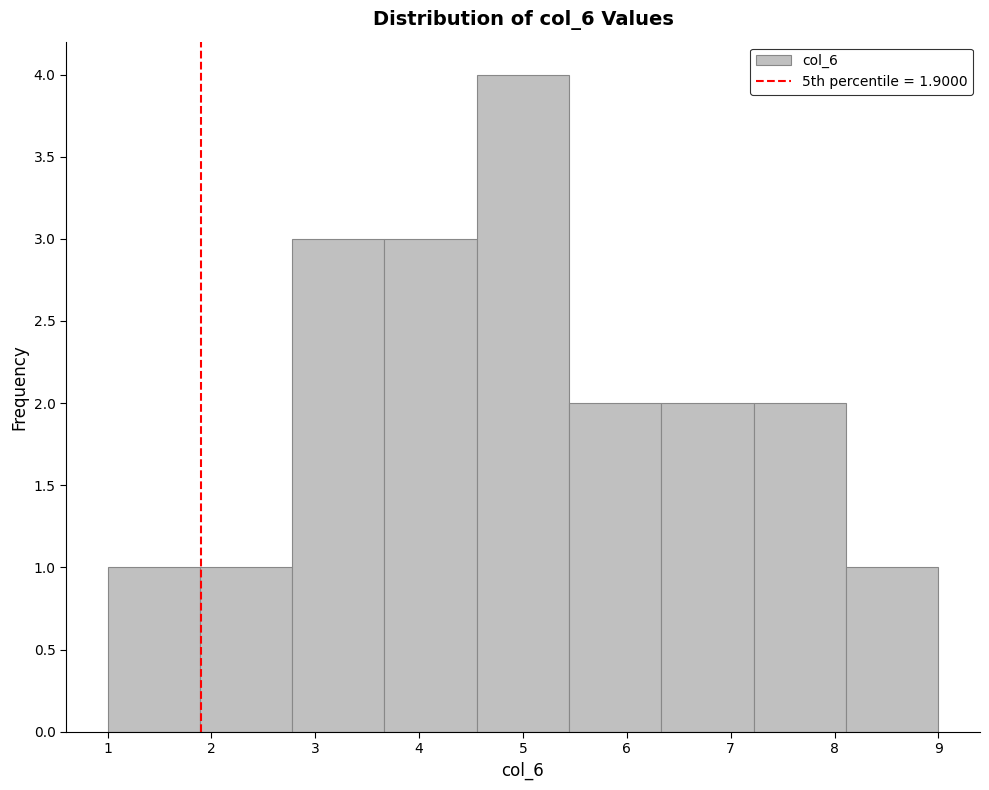

Reading left to right, transcribe this chart: for each bar, give the range it covers on the x-axis and its height. Neither the bar edges nor the heights are printed on the chart, so give them approximately, as read against the axes.

1.0 to 1.9: 1
1.9 to 2.8: 1
2.8 to 3.7: 3
3.7 to 4.6: 3
4.6 to 5.4: 4
5.4 to 6.3: 2
6.3 to 7.2: 2
7.2 to 8.1: 2
8.1 to 9.0: 1